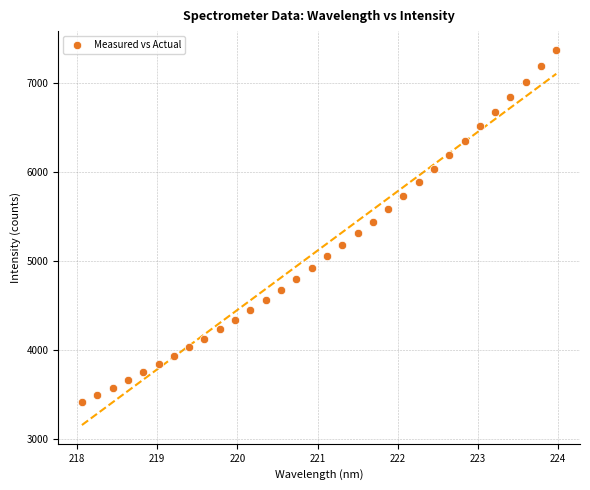

What is the range of Y values (max minus min)?

3949.7